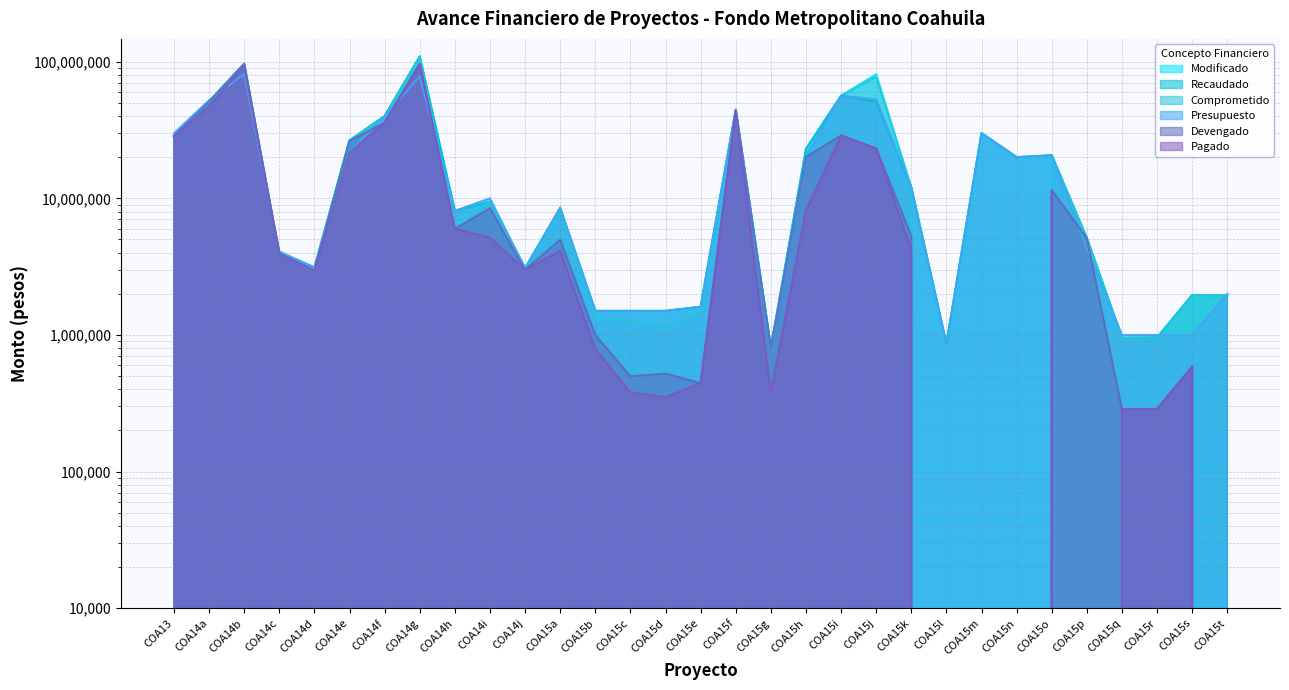

What is the difference between the maximum and minimum values in the Recaudado series?

108264077.7